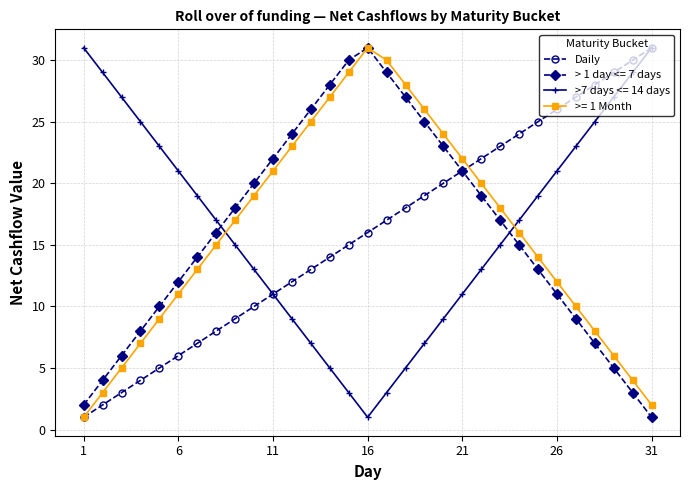

True or false: Daily has more than 0 points higher than both neighbors.

False